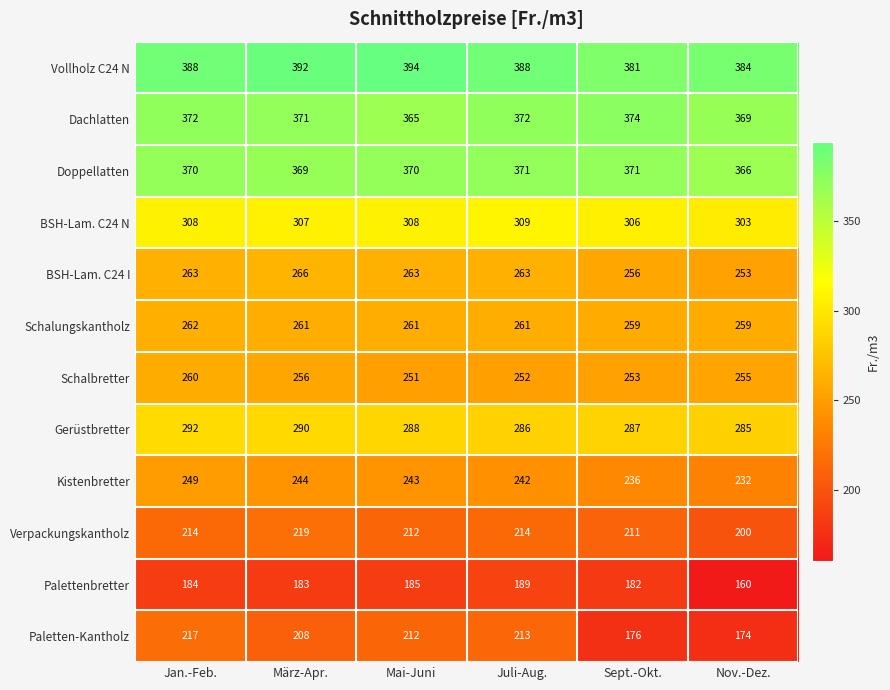

What is the highest value of the Kistenbretter series?

249